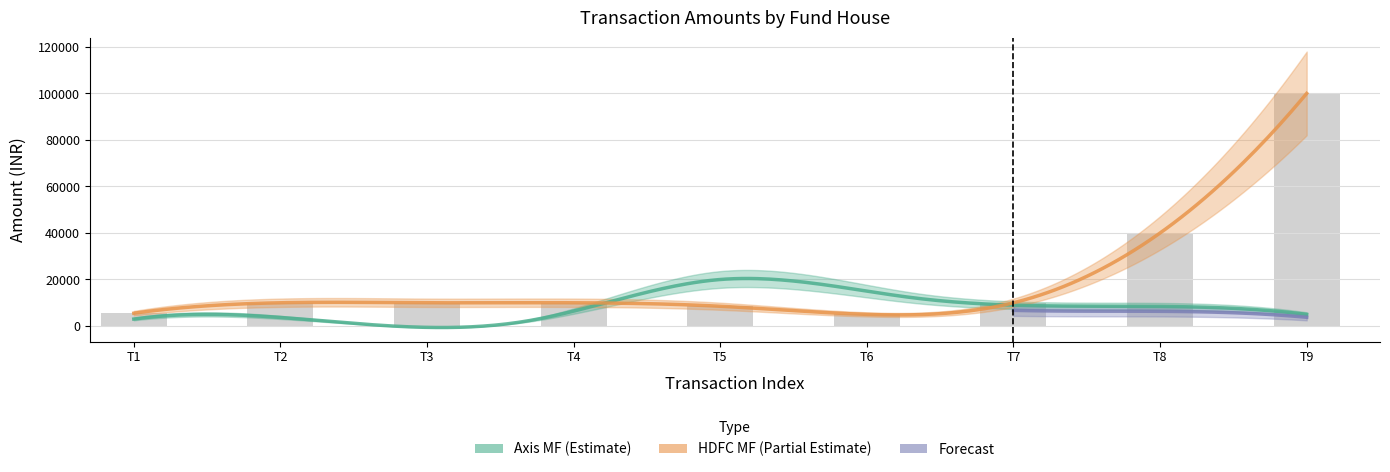

True or false: the data shows 5000 at T6.

True